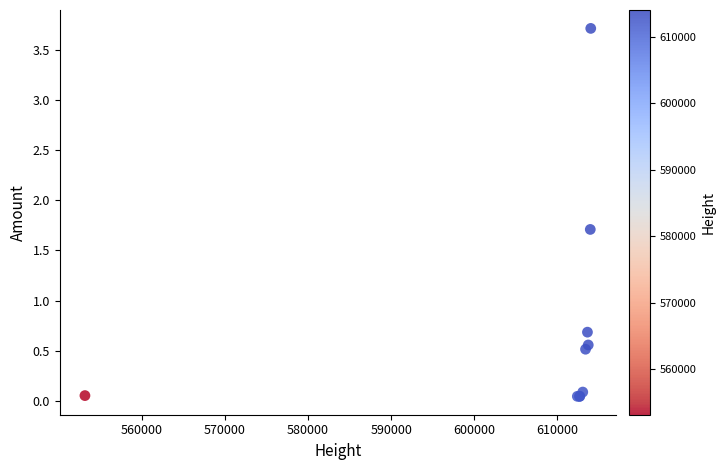

What Y value in the scatter plot is closest to 1?

0.7